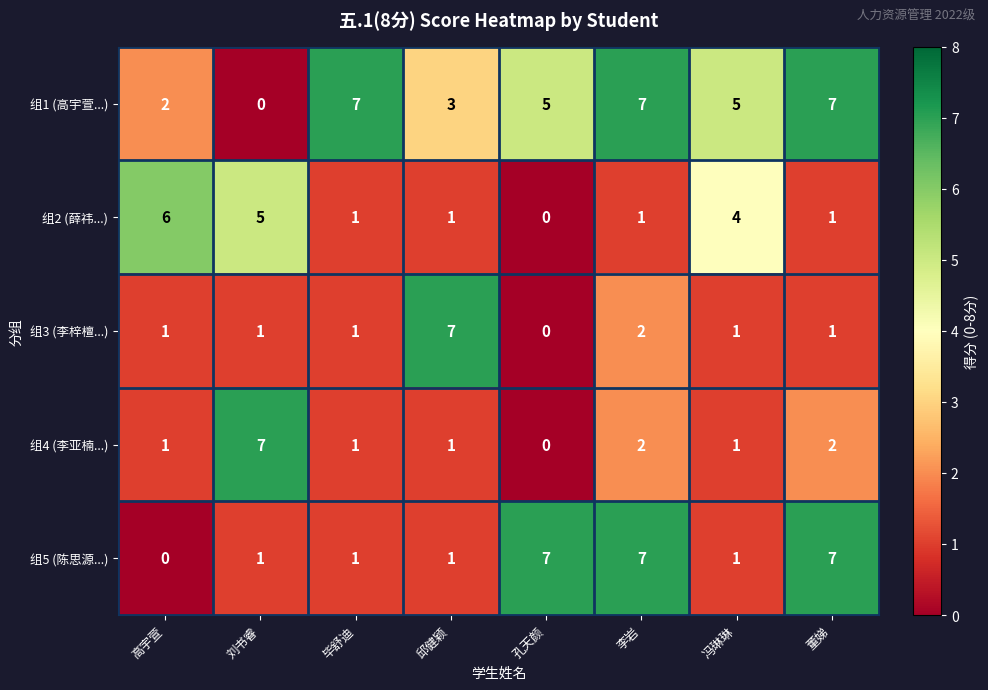

What is the greatest value displayed?

7